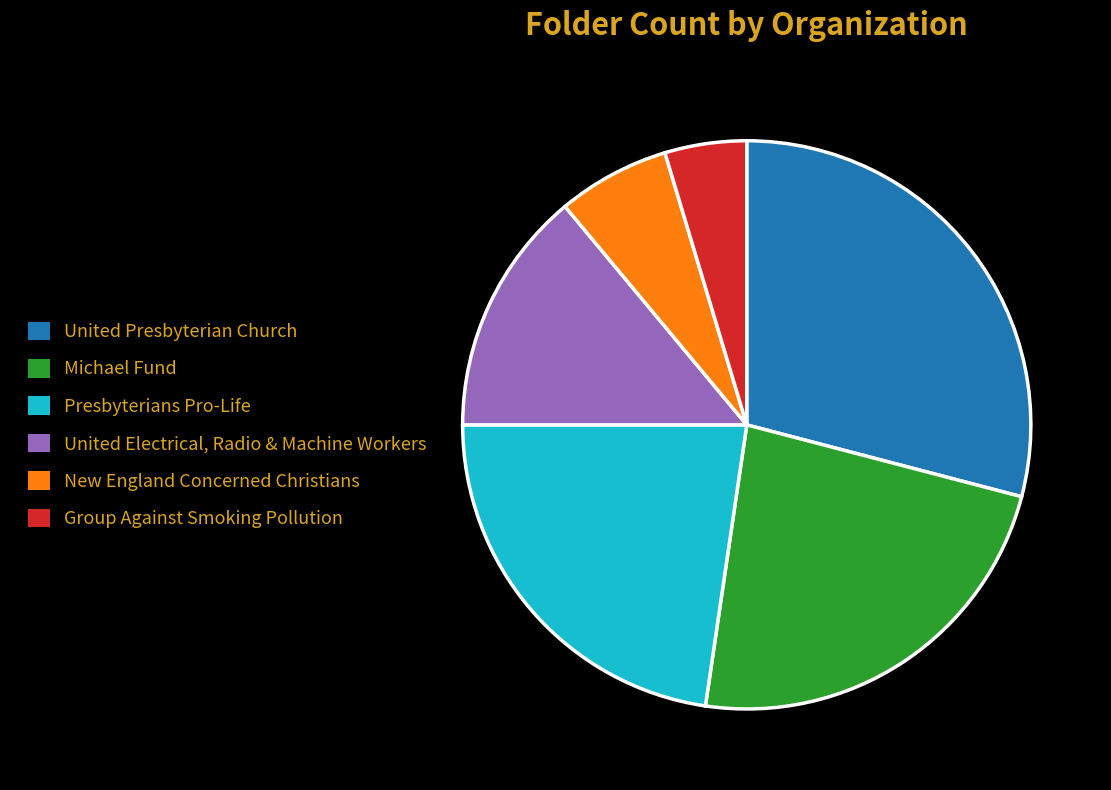

Combined, do Michael Fund and United Presbyterian Church account for over 50%?

Yes